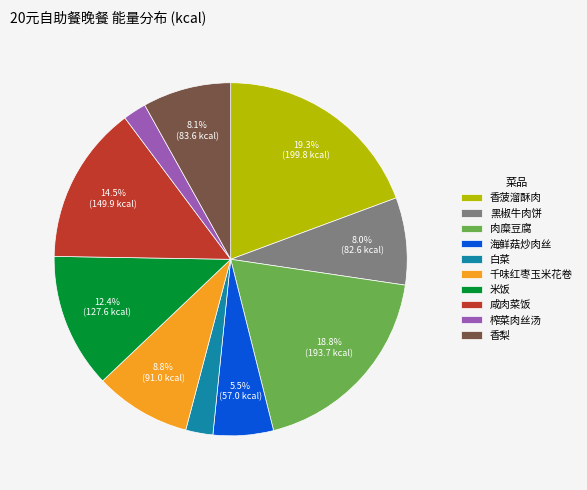

True or false: 米饭 accounts for 12% of the total.

True